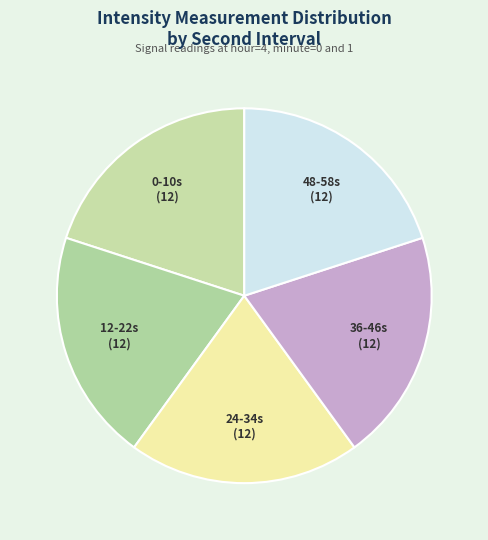

Does 12-22s account for over 50% of the chart?

No